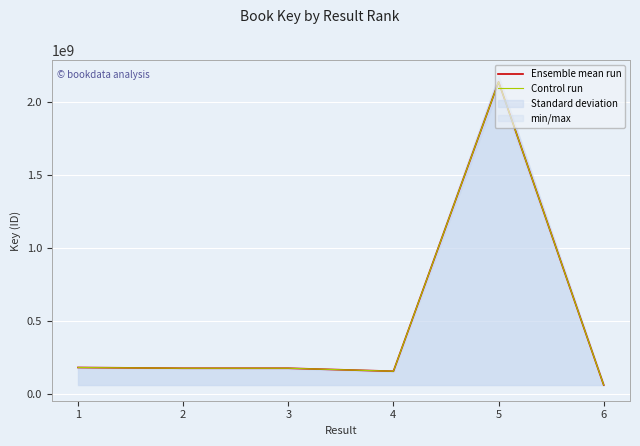

True or false: Control run and Ensemble mean run cross at least once.

False